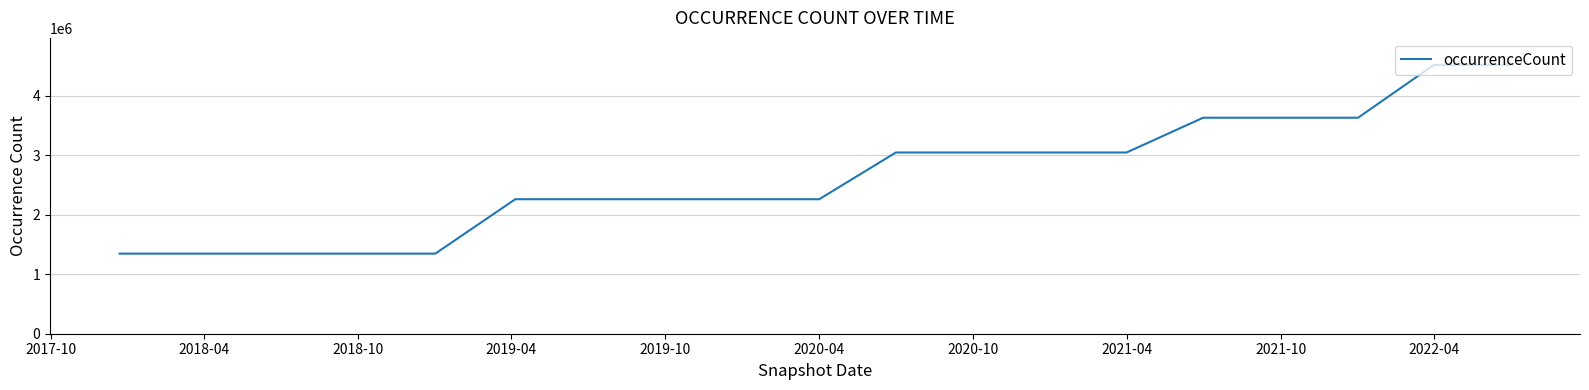

What is the smallest value displayed?

1346772